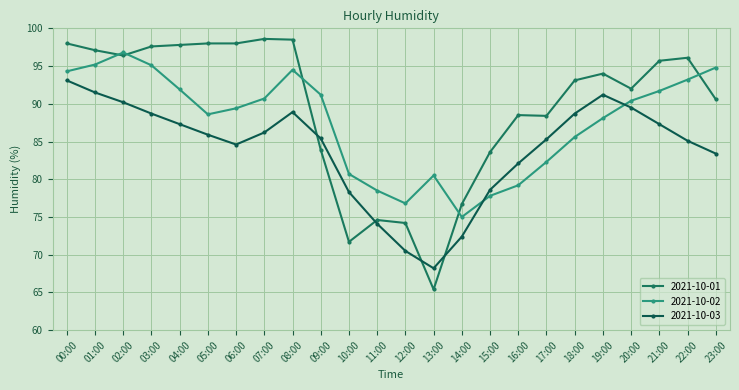

What value does the 2021-10-01 series have at 19:00?

94.0